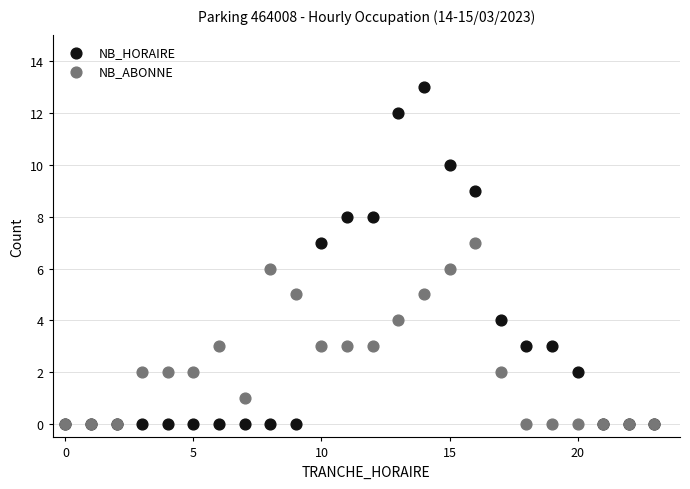

What are all the series names shown in the legend?

NB_HORAIRE, NB_ABONNE